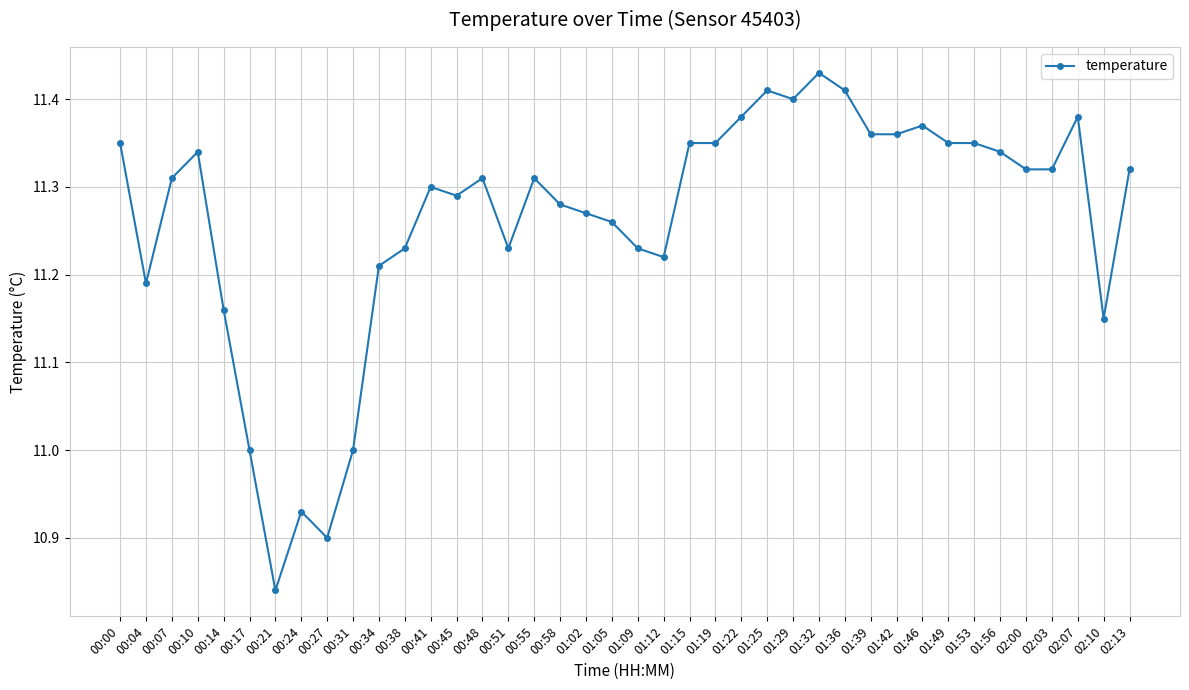

True or false: there are more than 2 points higher than both neighbors.

True